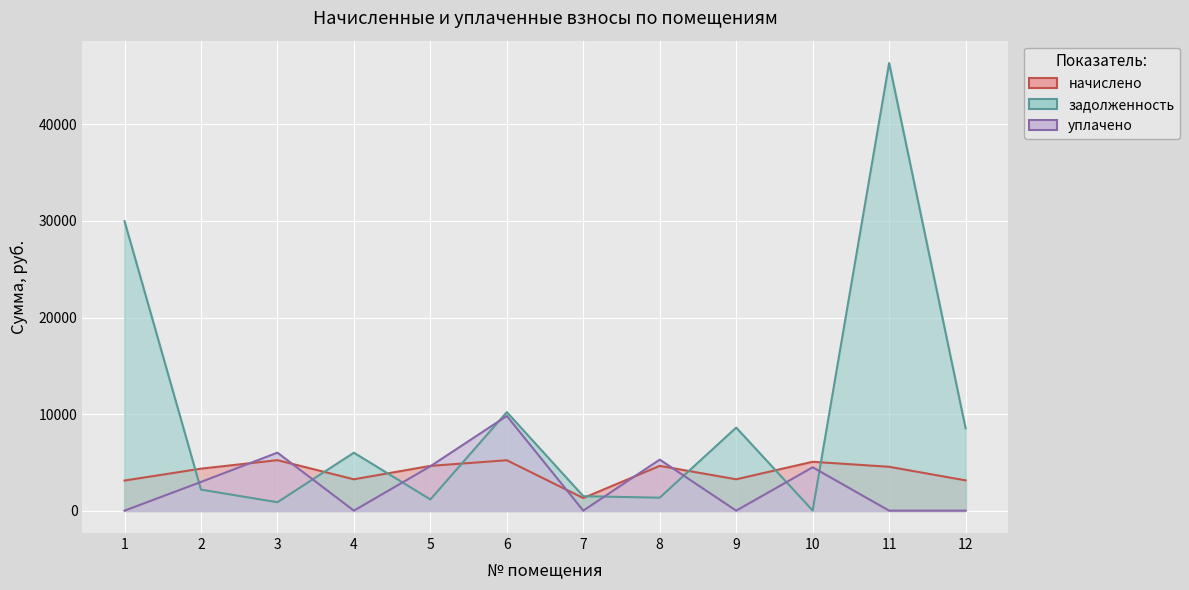

Between 5 and 8, which series saw the biggest shift?

уплачено